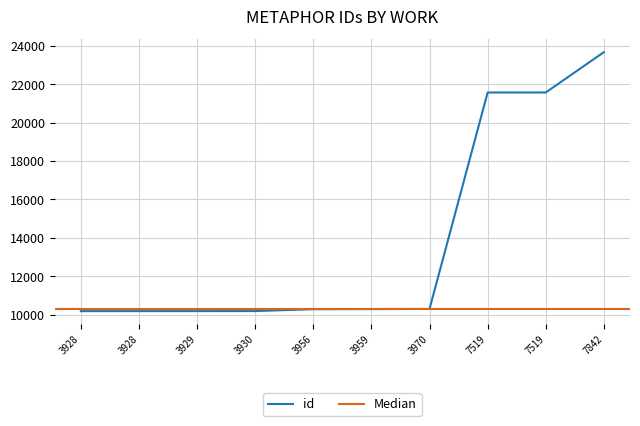

Is it true that the value at 7842 is 33640?

False